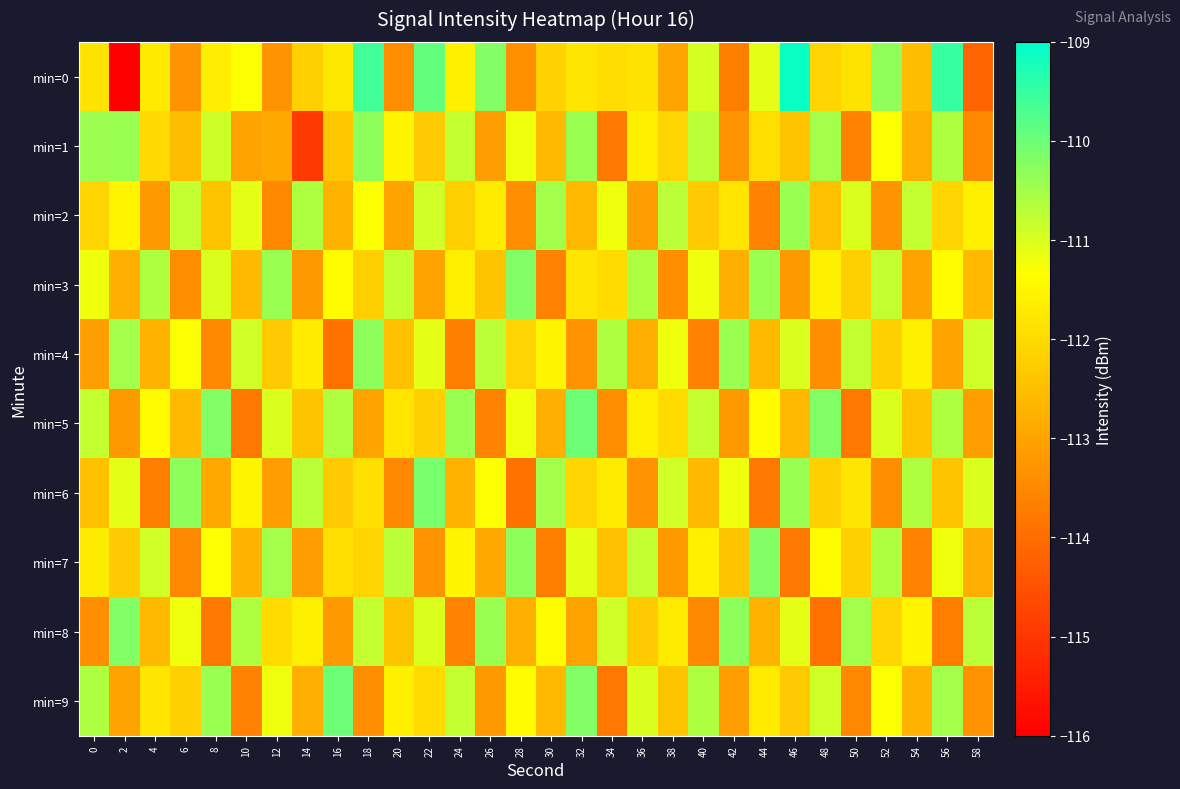

List the series in order of their peak value, highest first.

min=0, min=5, min=9, min=6, min=3, min=7, min=8, min=1, min=4, min=2